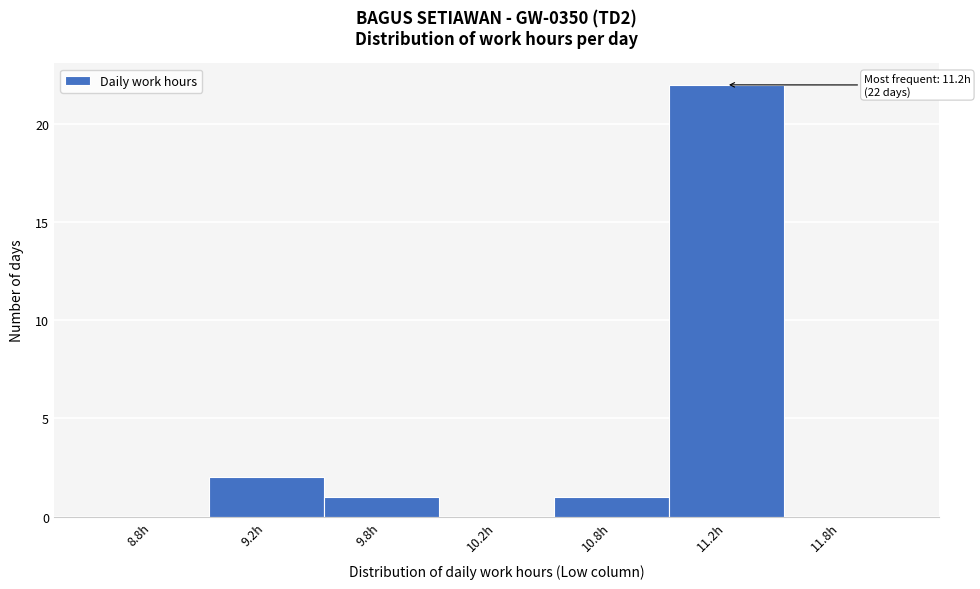

Reading right to left, extract all data points from this chart.

11.8h=0	11.2h=22	10.8h=1	10.2h=0	9.8h=1	9.2h=2	8.8h=0